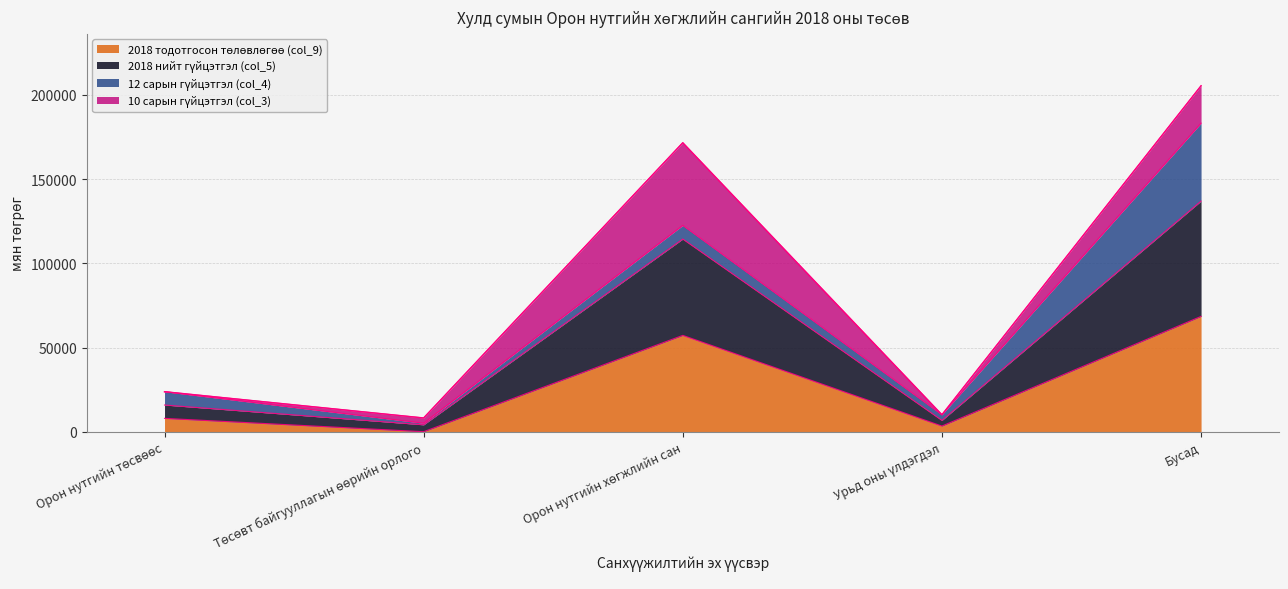

At which category is the sum across all series the highest?

Бусад